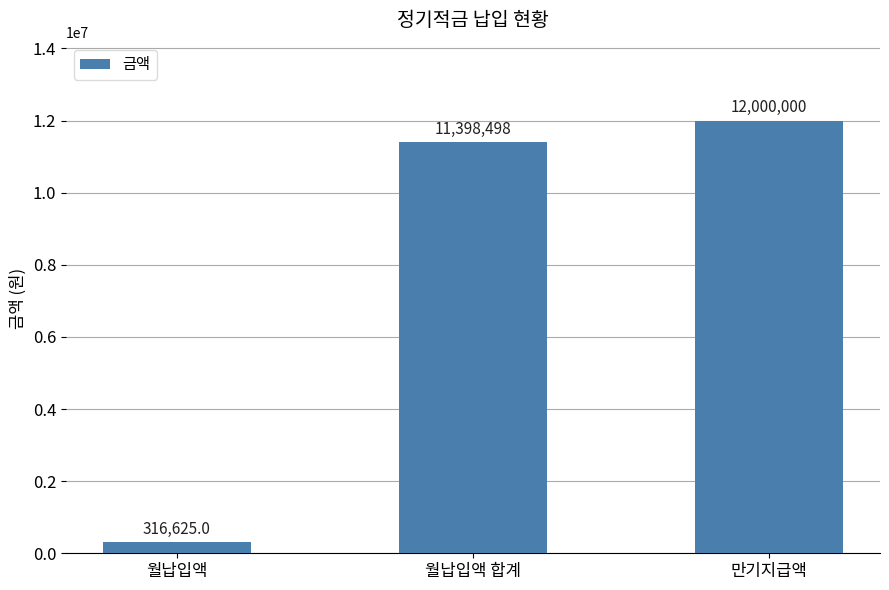

What is the approximate value at 월납입액 합계?

11398498.4